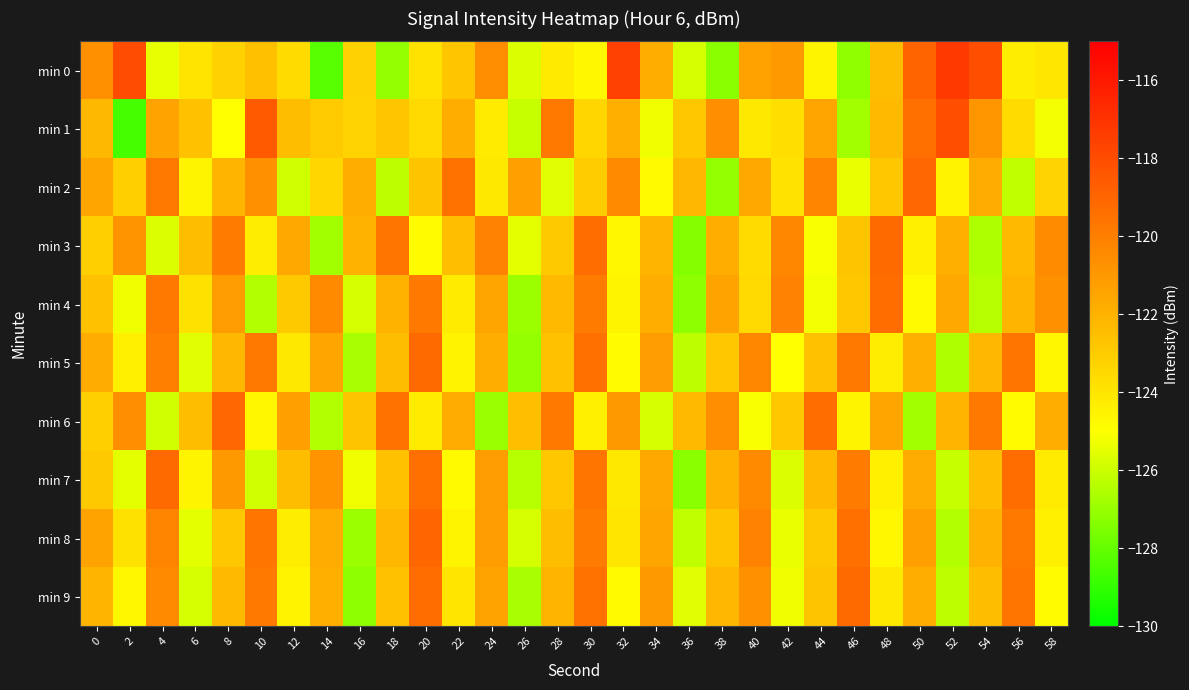

Rank the series at 12 from lowest to highest value.

min 2, min 9, min 8, min 5, min 0, min 4, min 7, min 1, min 3, min 6